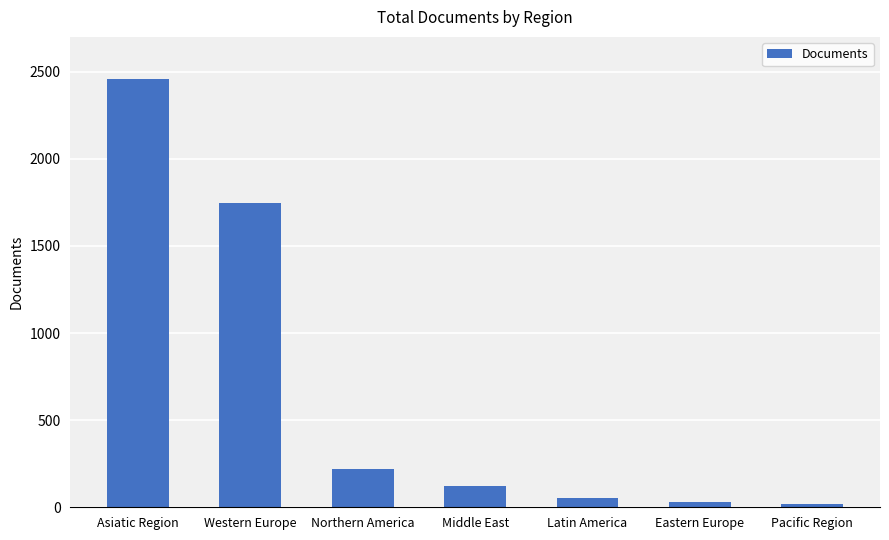

What is the difference between the maximum and minimum values?

2438